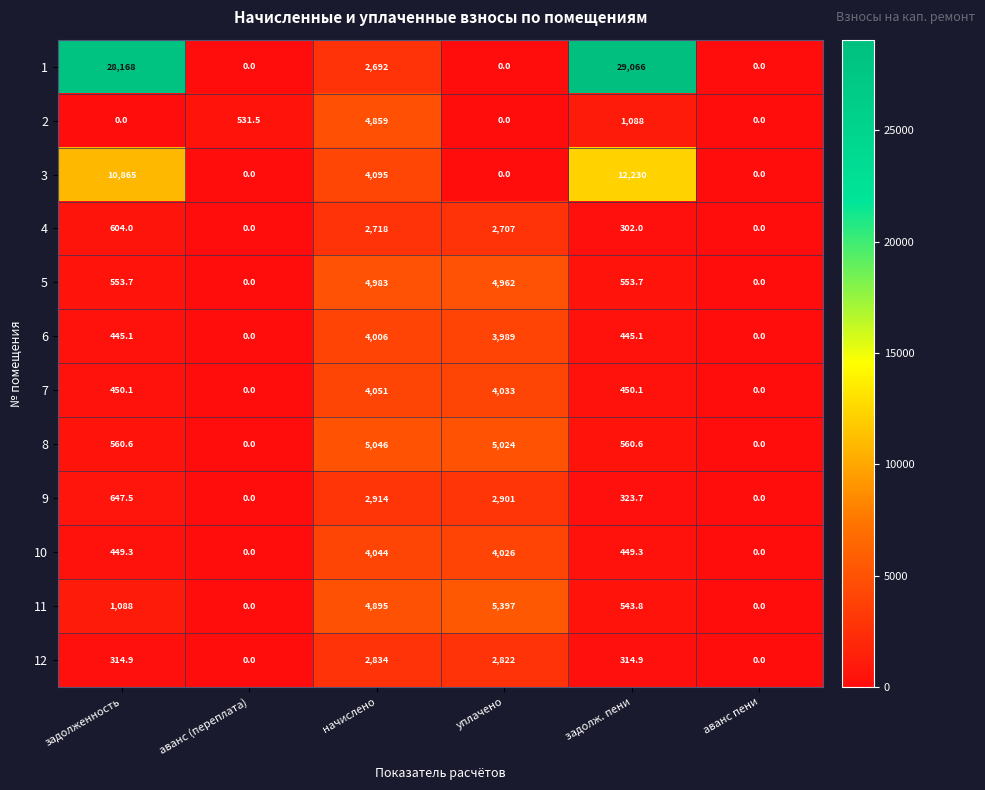

Is it true that 9 equals 4217.1 at уплачено?

False